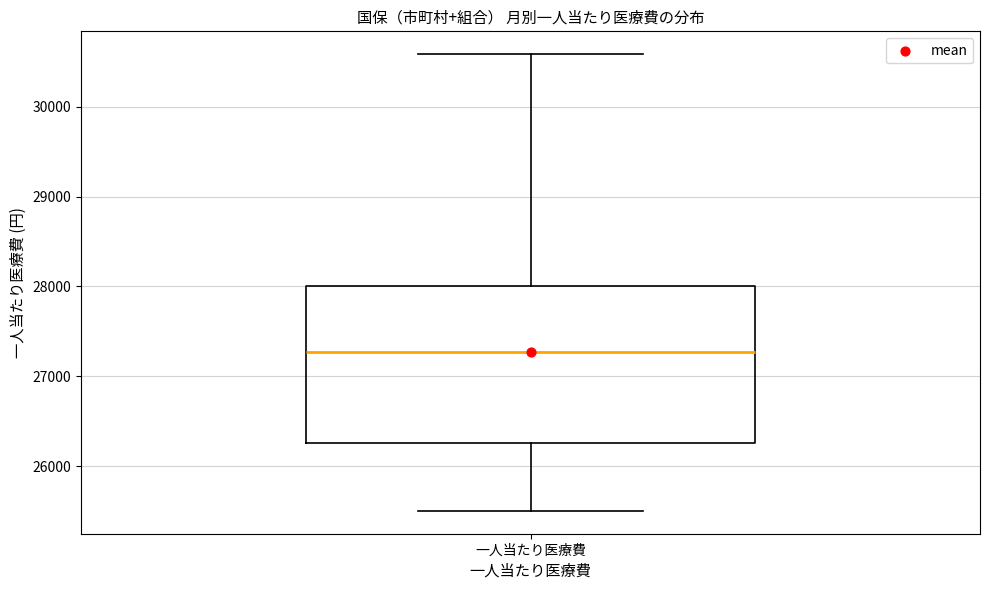

Transcribe this box plot: give where the median line is, the range the box spans, and where the two whiskers end, as read against the y-axis. The values are not printed on the chart, so give them approximately, as read against the axis.

median 27300, box 26300 to 28000, whiskers 25500 to 30600